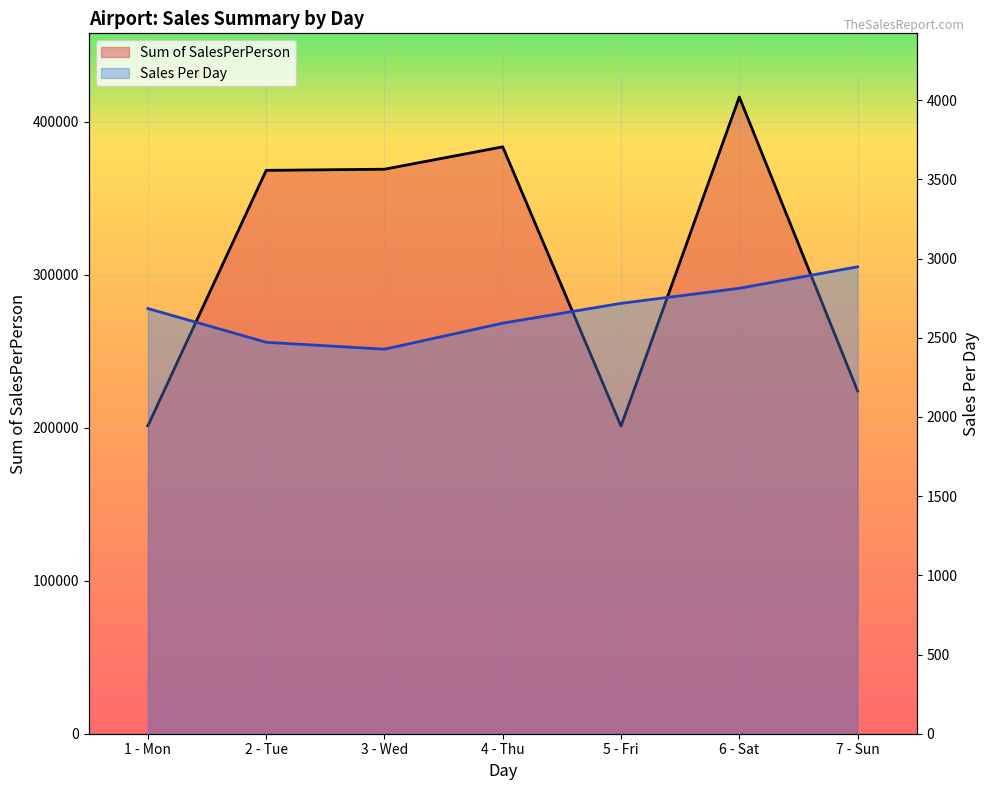

Which label corresponds to the largest value in the chart?

6 - Sat